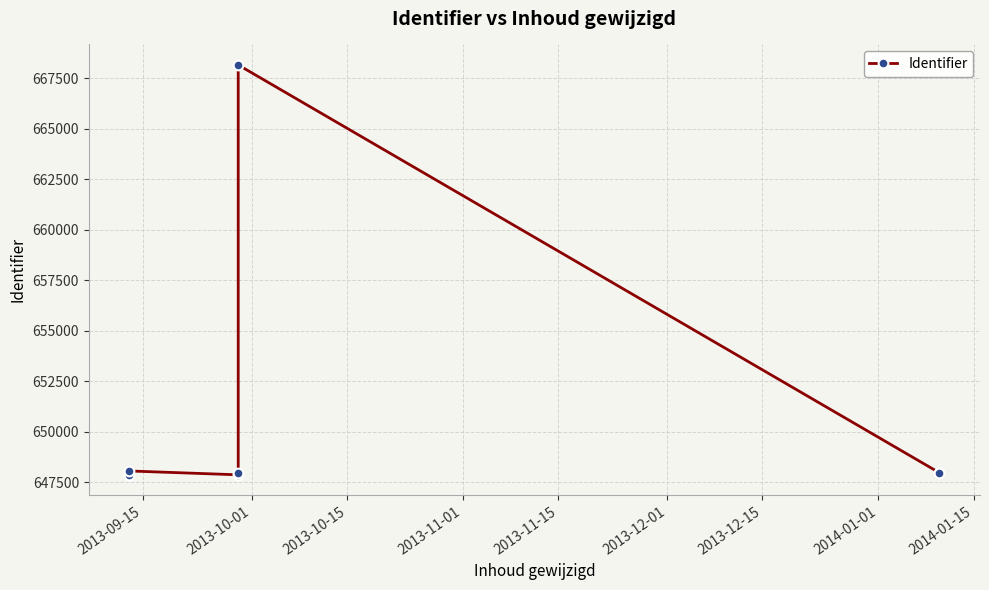

Reading right to left, what are all the values shown in this chart?

647959	647958	668167	647960	647859	648050	647863	647862	647860